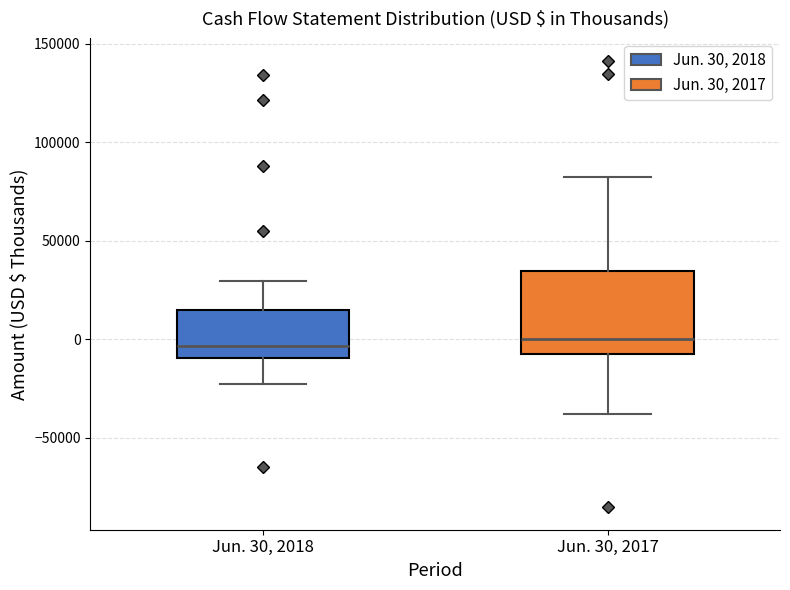

Which box is the tallest, from its lower edge to its upper edge?

Jun. 30, 2017